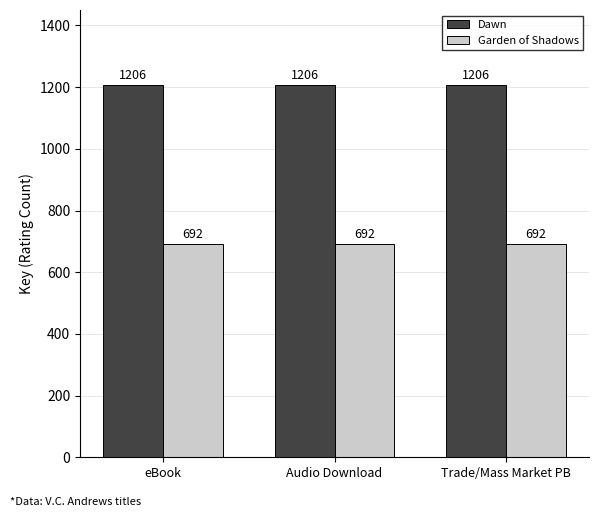

Reading left to right, extract all data points from this chart.

Dawn: eBook=1206	Audio Download=1206	Trade/Mass Market PB=1206
Garden of Shadows: eBook=692	Audio Download=692	Trade/Mass Market PB=692